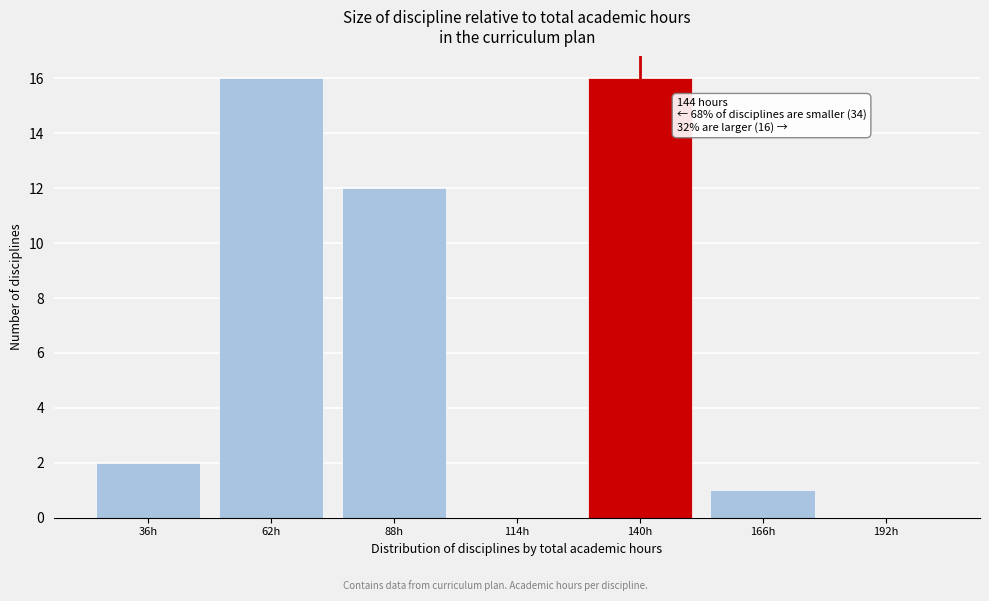

Reading left to right, what are all the values shown in this chart?

36h=2	62h=16	88h=12	114h=0	140h=16	166h=1	192h=0